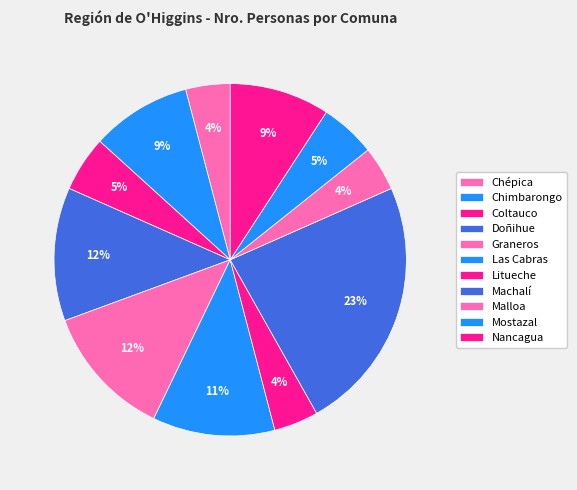

What portion of the pie excludes Chépica?

95.9%